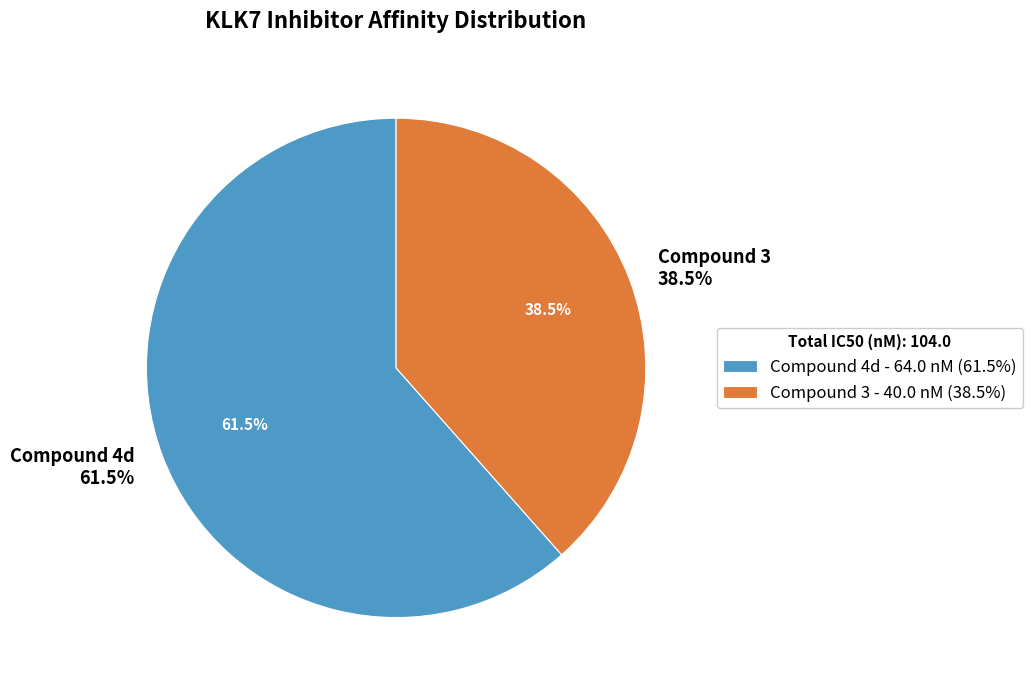

Which slice is the largest?

compound 4d [PMID: 25489658]